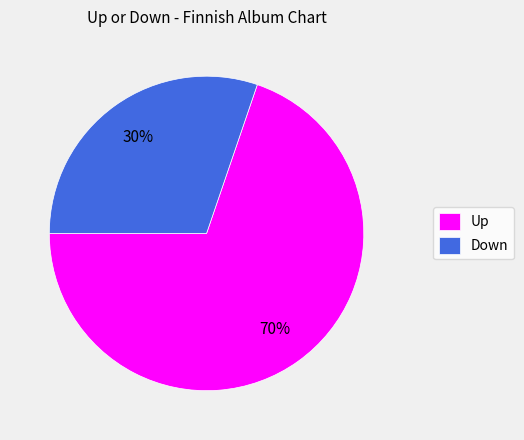

How many segments does this pie chart have?

2